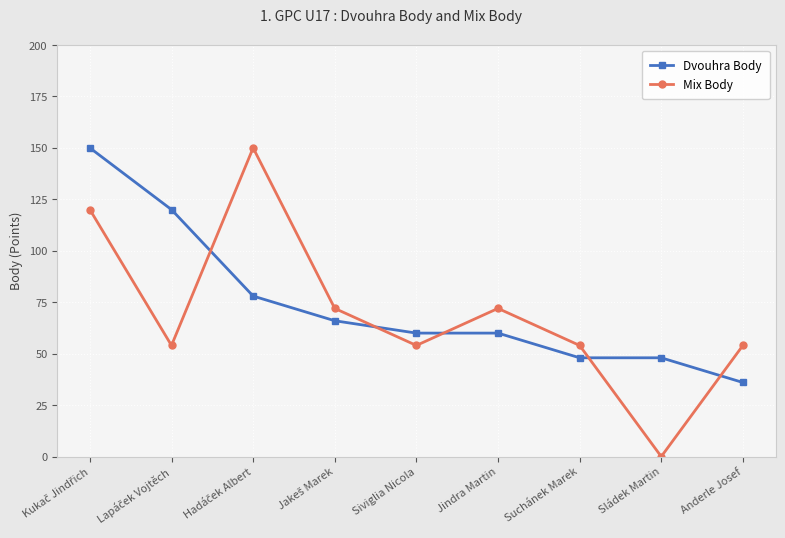

How many values in Mix Body are above zero?

8